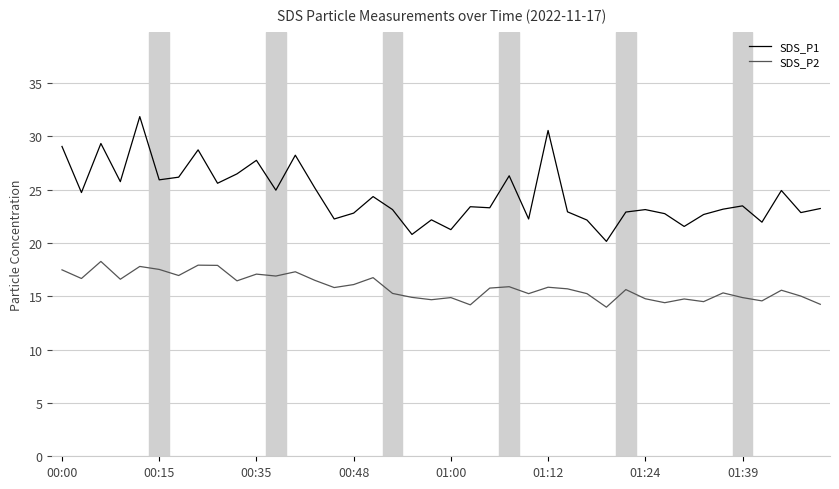

What is the difference between the maximum and minimum values in the SDS_P1 series?

11.7